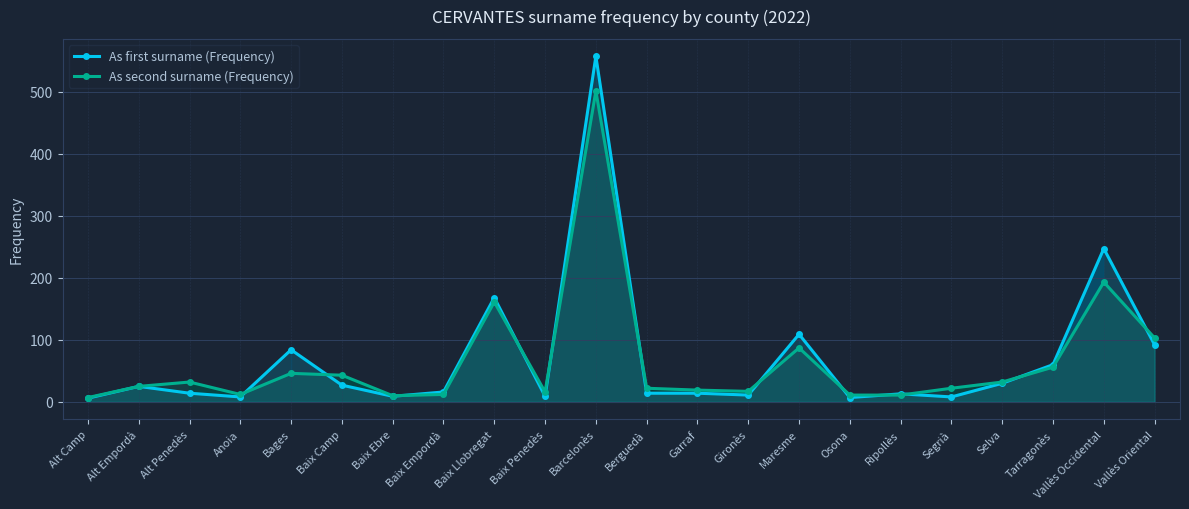

Count the number of categories in the chart.

22